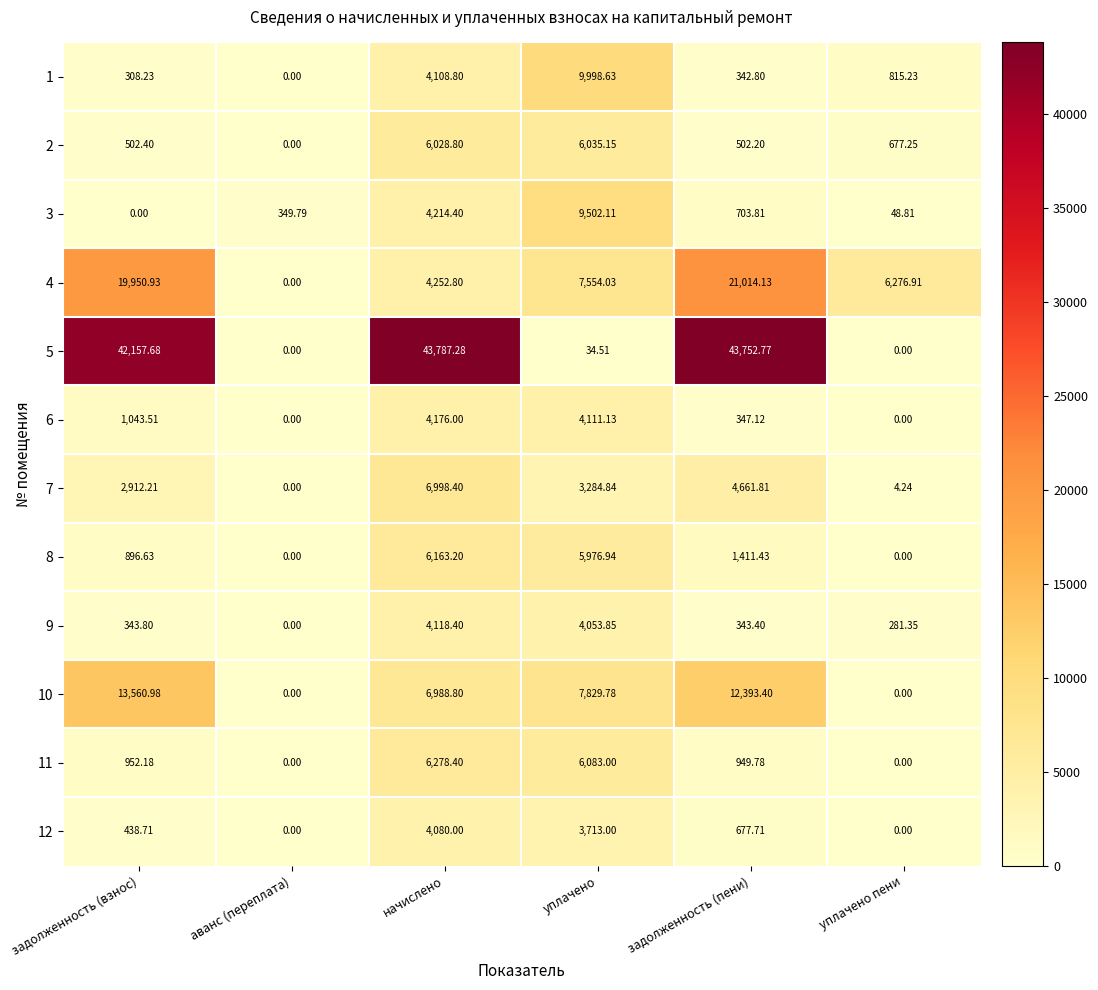

What is the spread (max minus min) of values at задолженность (пени)?

43410.0